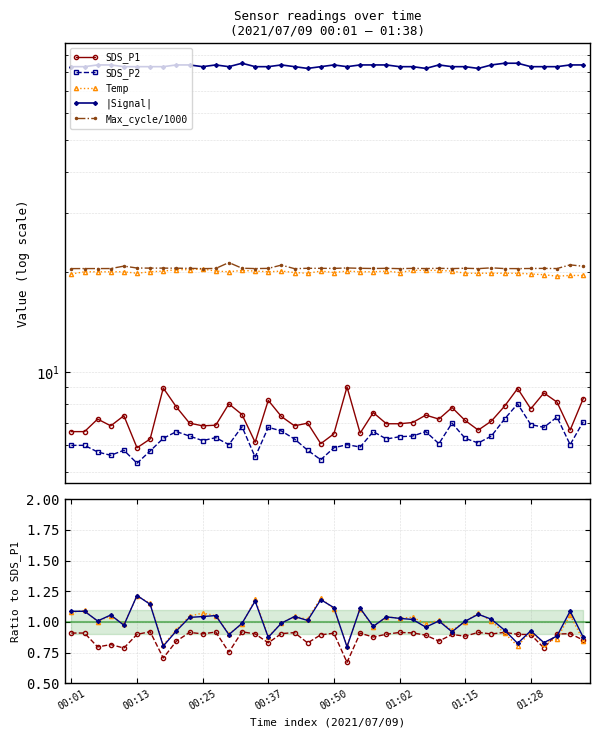

What is the sum of all Temp values?

798.3